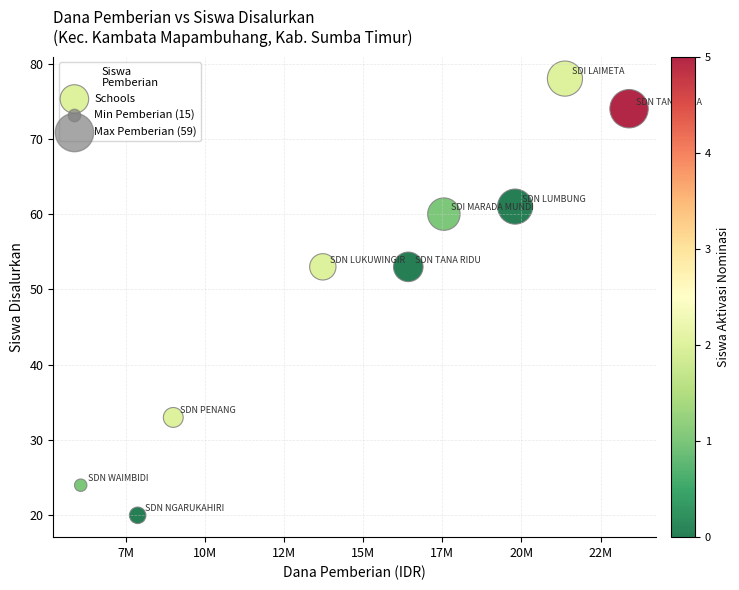

What is the range of X values (max minus min)?

17325000